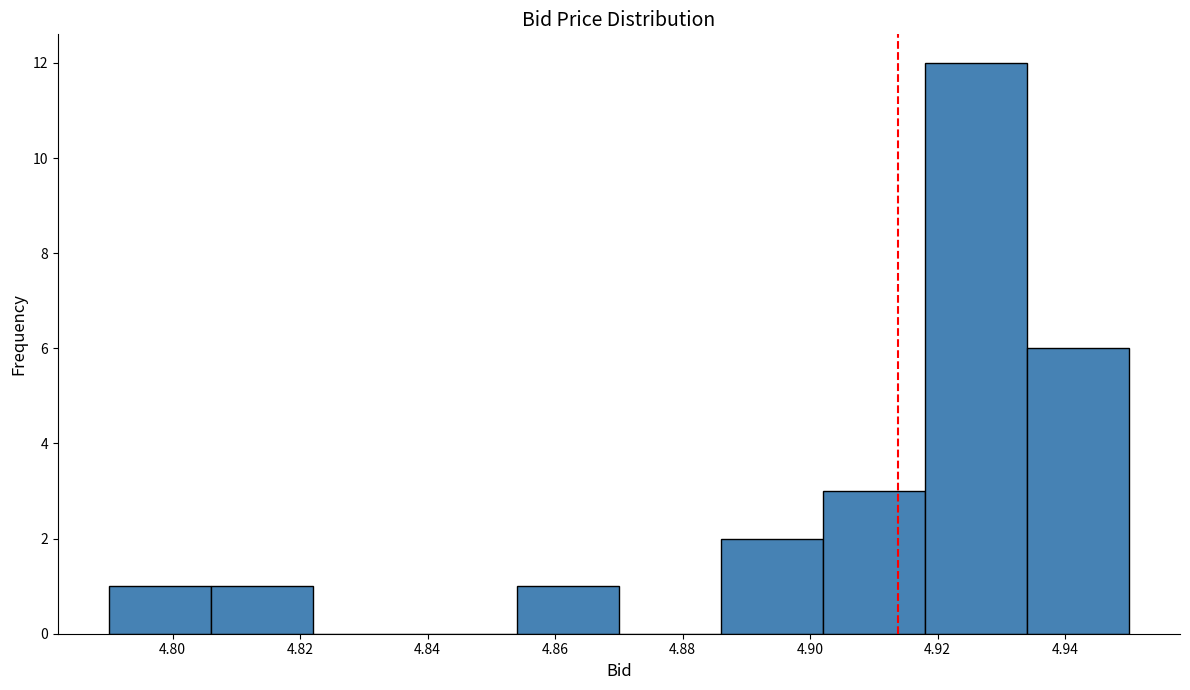

Reading left to right, transcribe this chart: for each bar, give the range it covers on the x-axis and its height. The values are not printed on the chart, so give them approximately, as read against the axis.

4.790 to 4.806: 1
4.806 to 4.822: 1
4.822 to 4.838: 0
4.838 to 4.854: 0
4.854 to 4.870: 1
4.870 to 4.886: 0
4.886 to 4.902: 2
4.902 to 4.918: 3
4.918 to 4.934: 12
4.934 to 4.950: 6